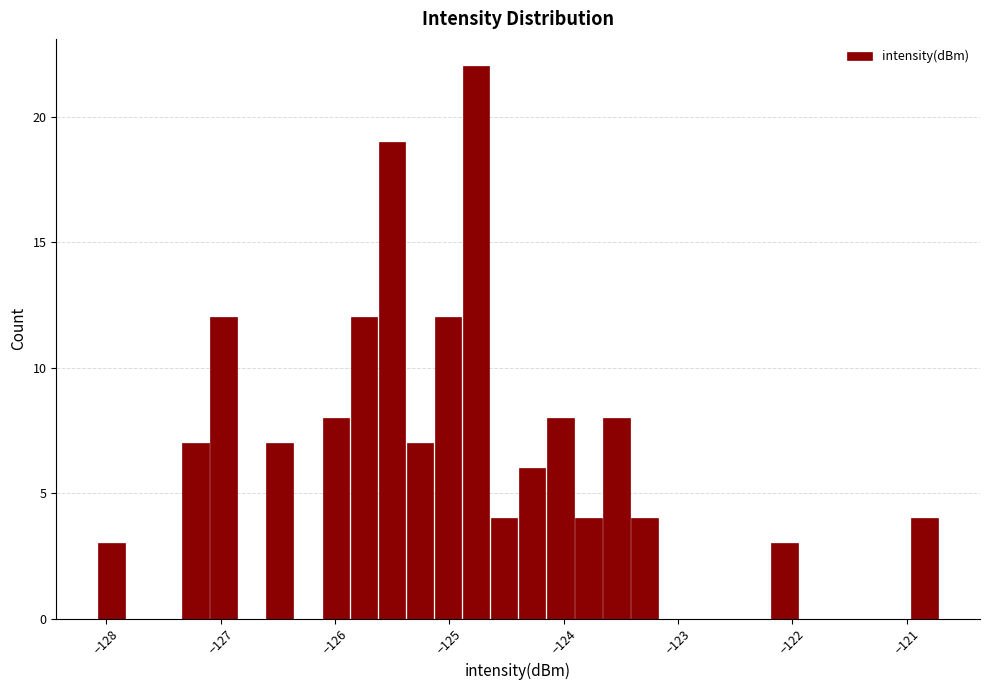

Read against the x-axis, roughly where is the centre of the tallest bar?

-124.8